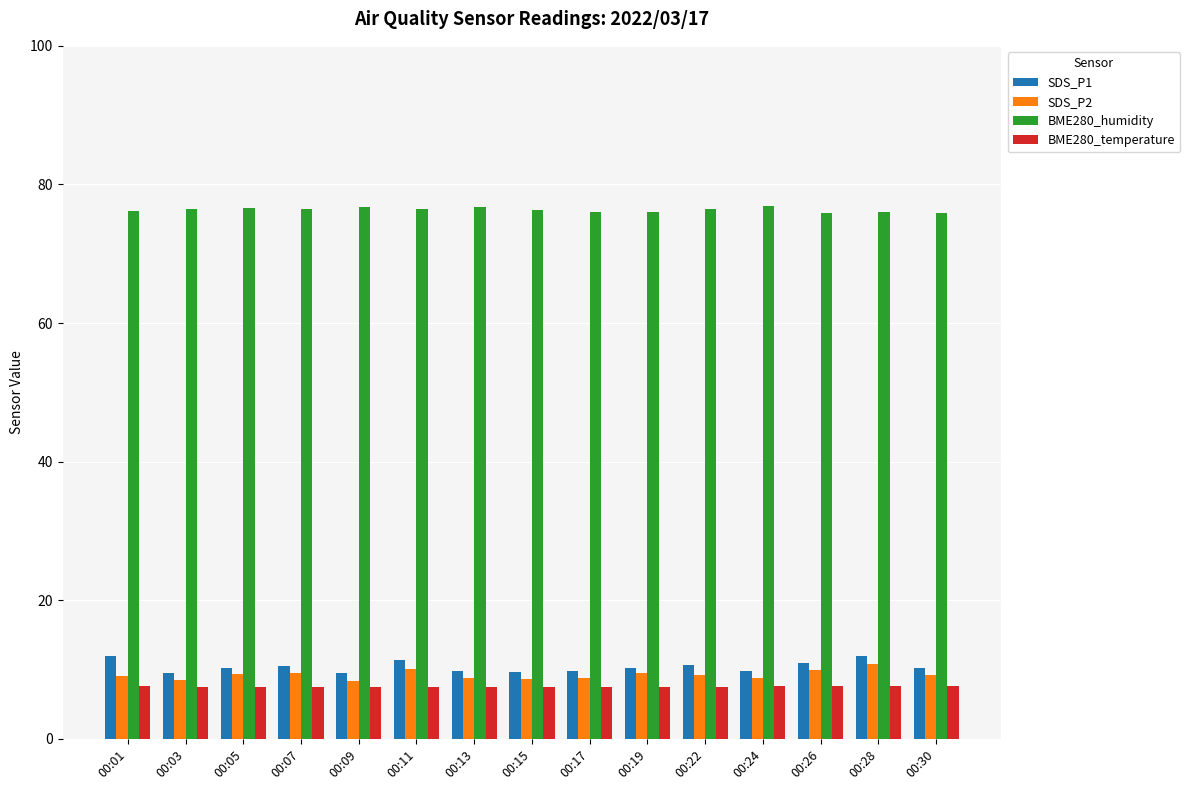

Are the bars horizontal?

No